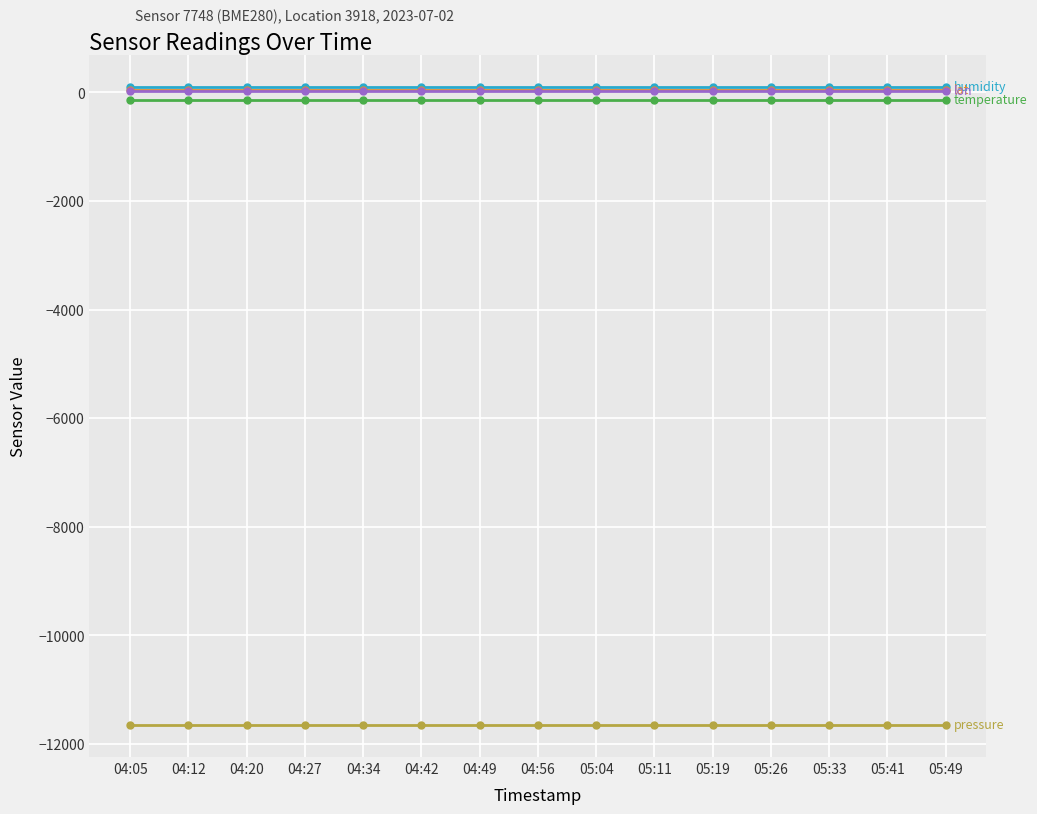

What is the label of the 15th point from the left?

05:49